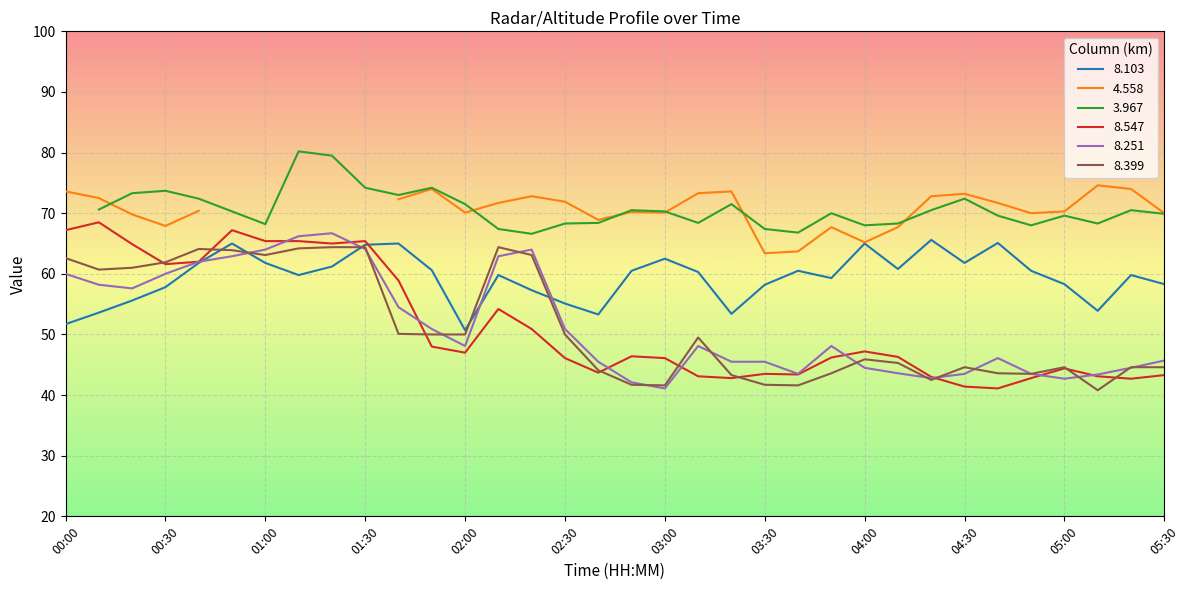

Which series ends up on top after the final intersection of 8.547 and 8.399?

8.399